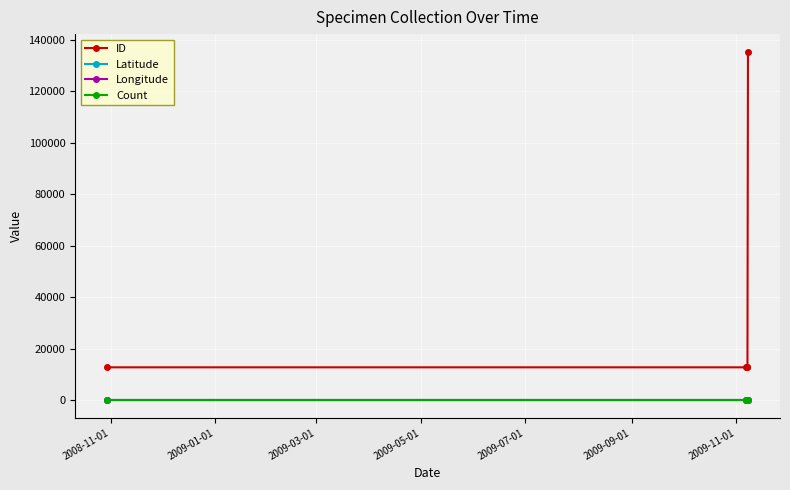

What is the difference between the maximum and minimum values in the ID series?

122687.0